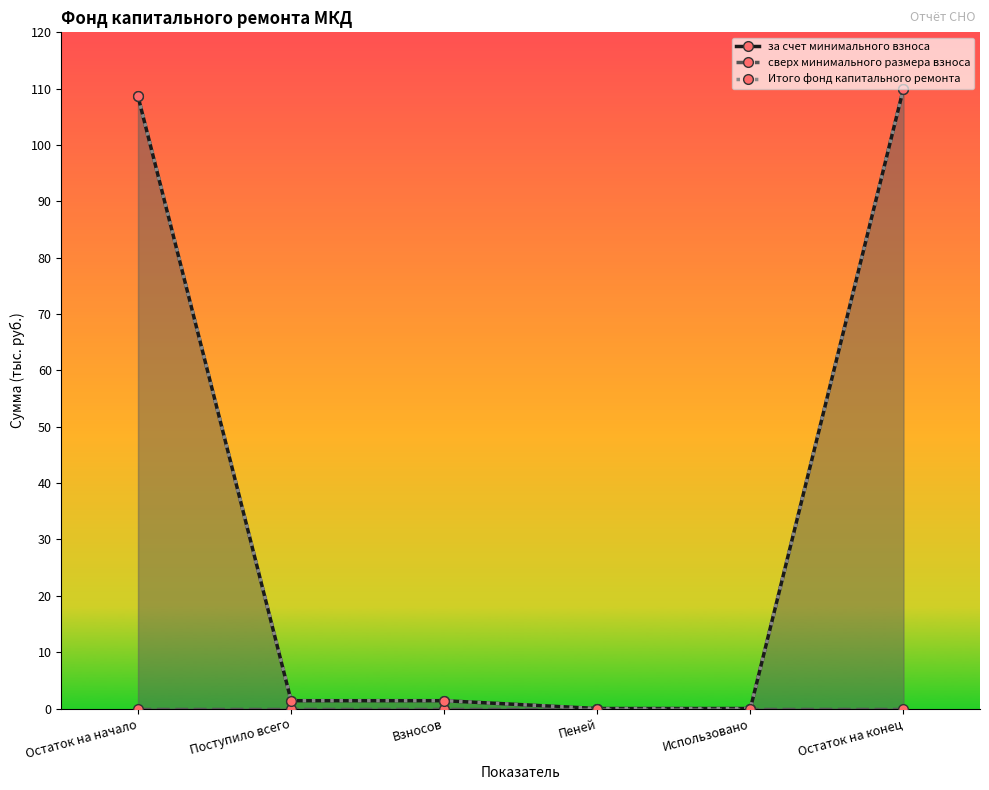

True or false: за счет минимального взноса has more than 0 points higher than both neighbors.

False